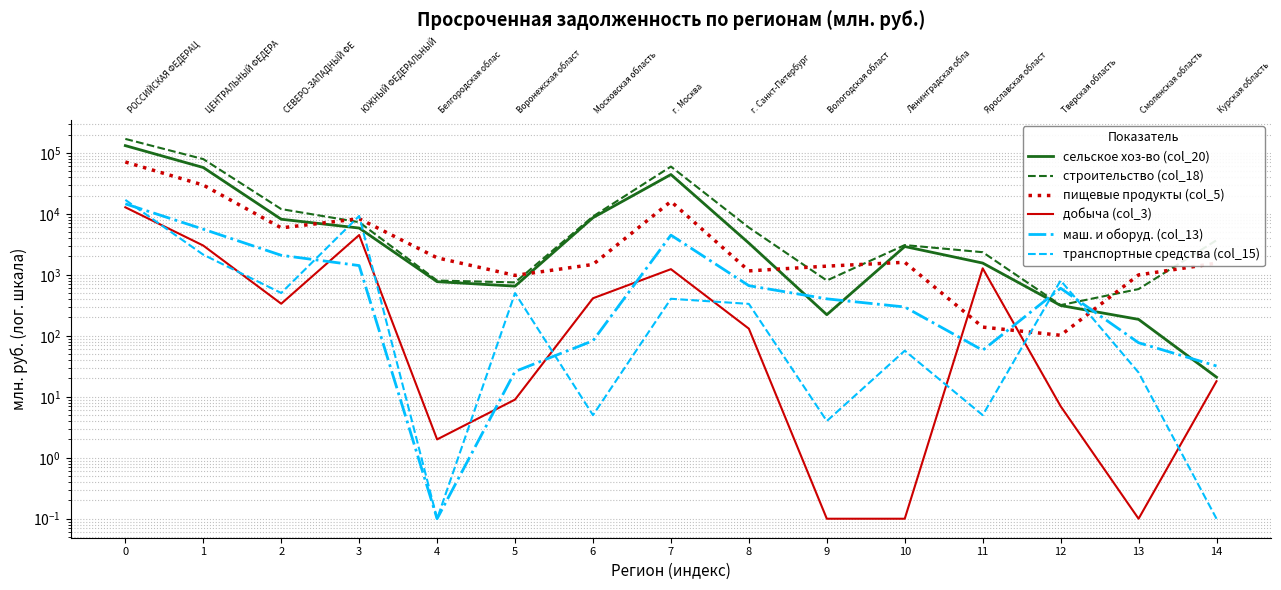

The маш. и оборуд. (col_13) series shows 0.0 at 4. True or false?

False